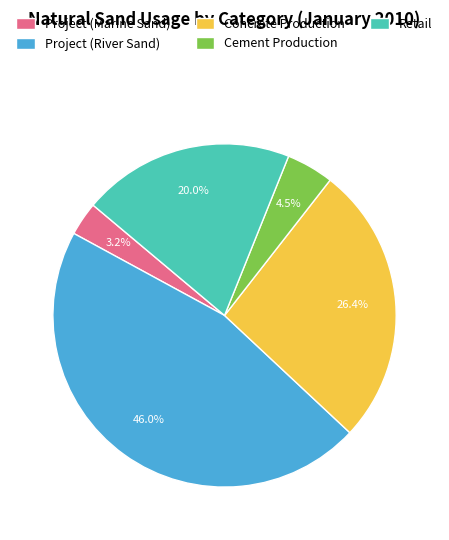

What percentage is NOT represented by Project (Marine Sand)?

96.8%